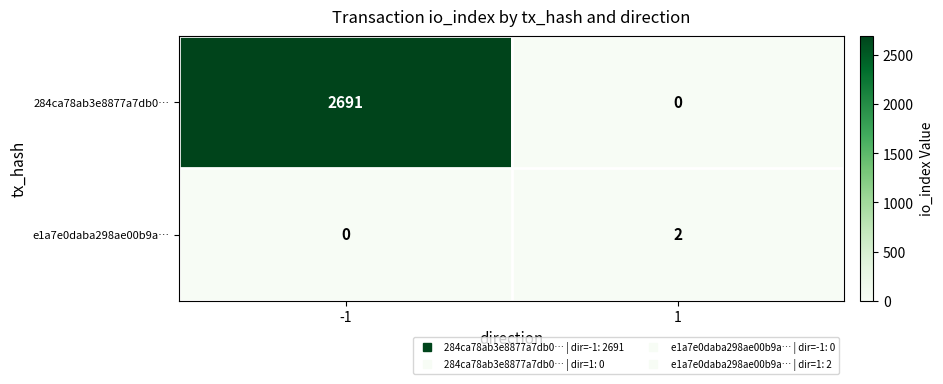

List the series in order of their overall mean, highest first.

284ca78ab3e8877a7db0…, e1a7e0daba298ae00b9a…